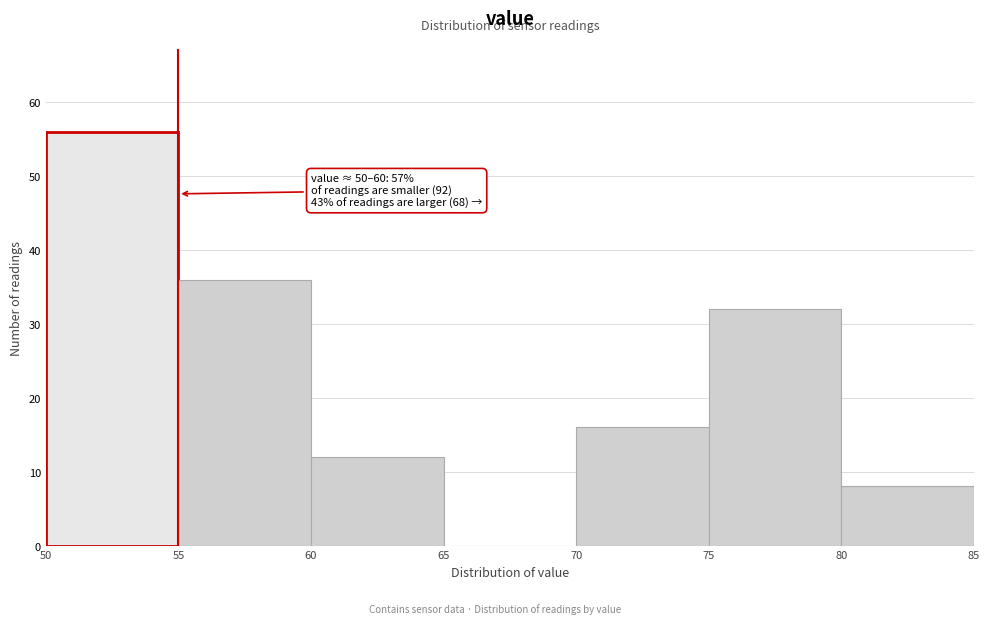

Which range on the x-axis has the tallest bar?

50 to 55